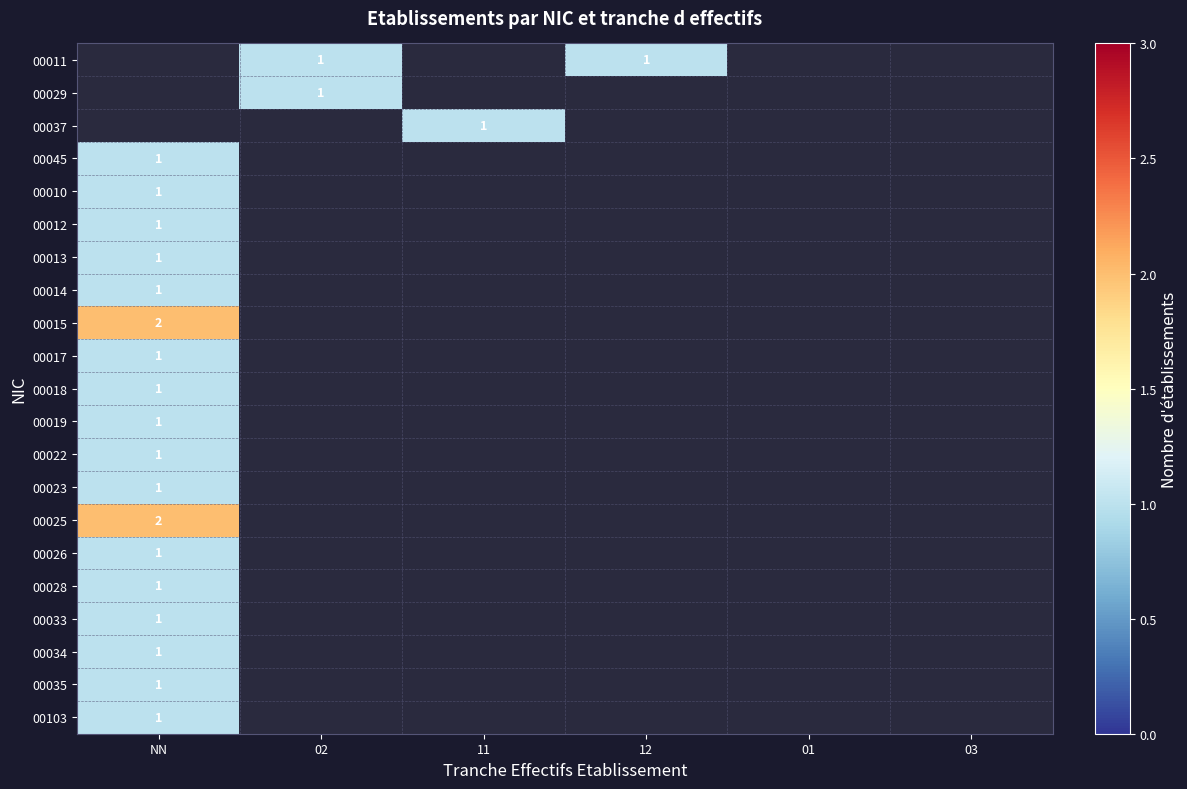

The 00013 series shows 1 at NN. True or false?

True